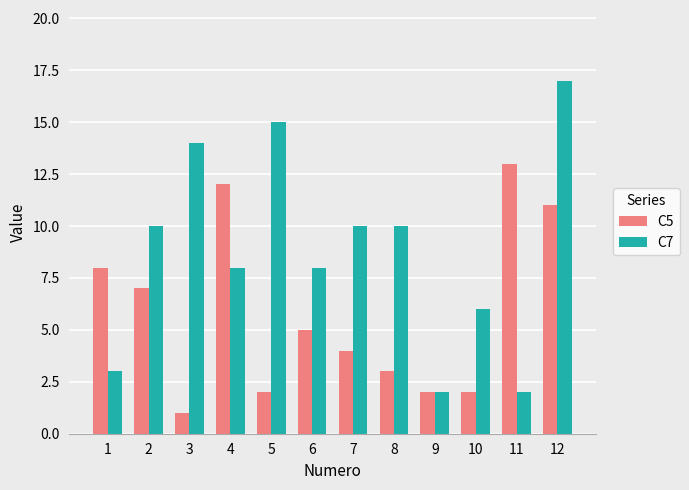

At 7, list the series in order from largest to smallest.

C7, C5